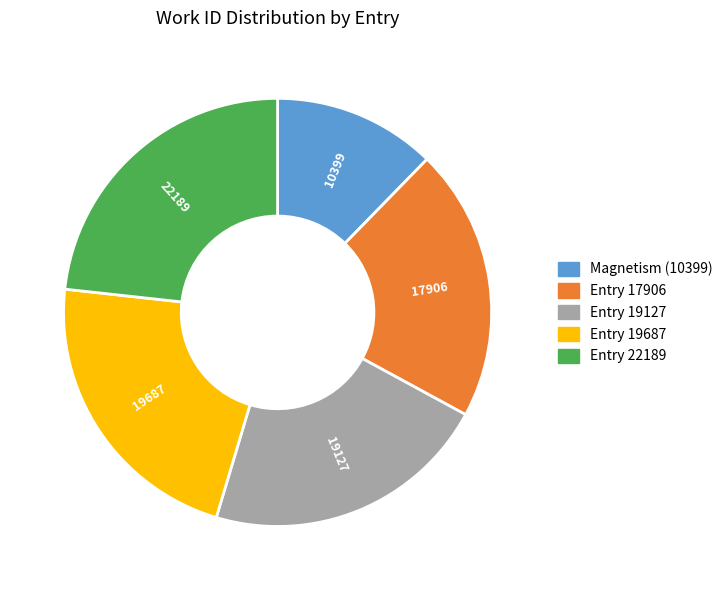

Is the sum of Magnetism (10399) and Entry 19127 greater than half?

No